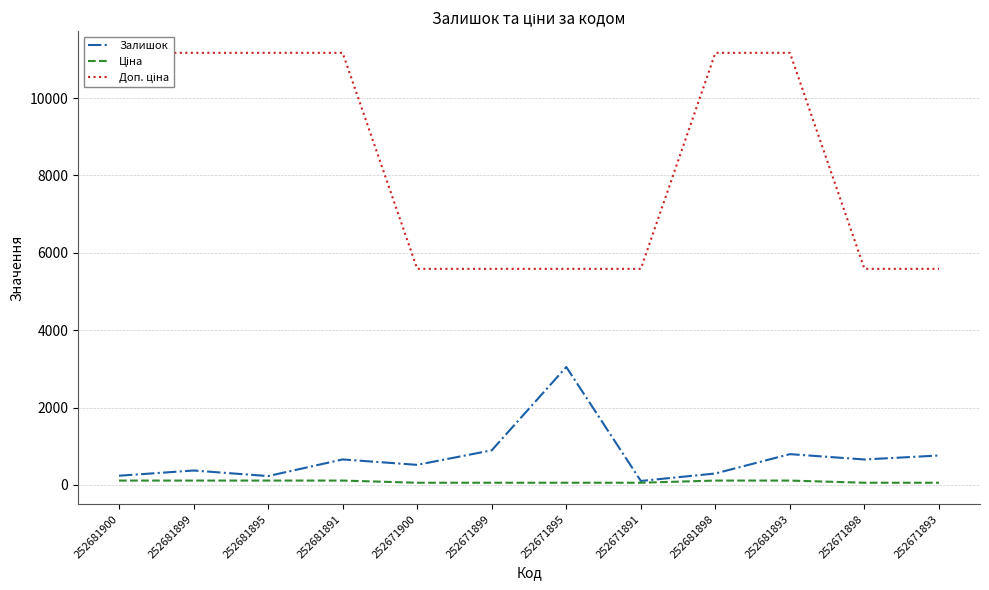

True or false: Доп. ціна and Ціна cross at least once.

False